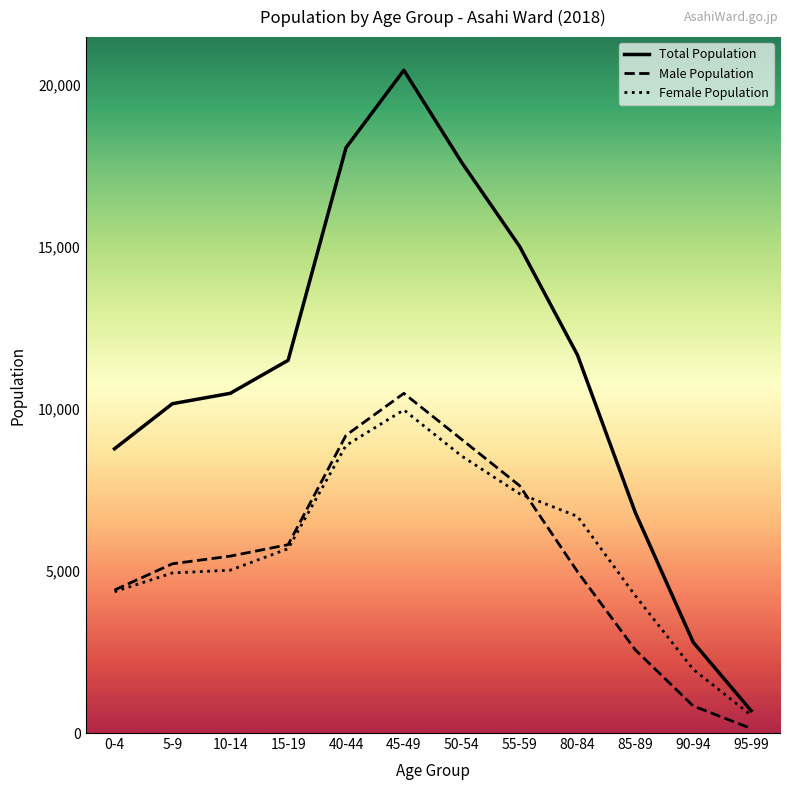

At 85-89, list the series in order from smallest to largest.

Male Population, Female Population, Total Population